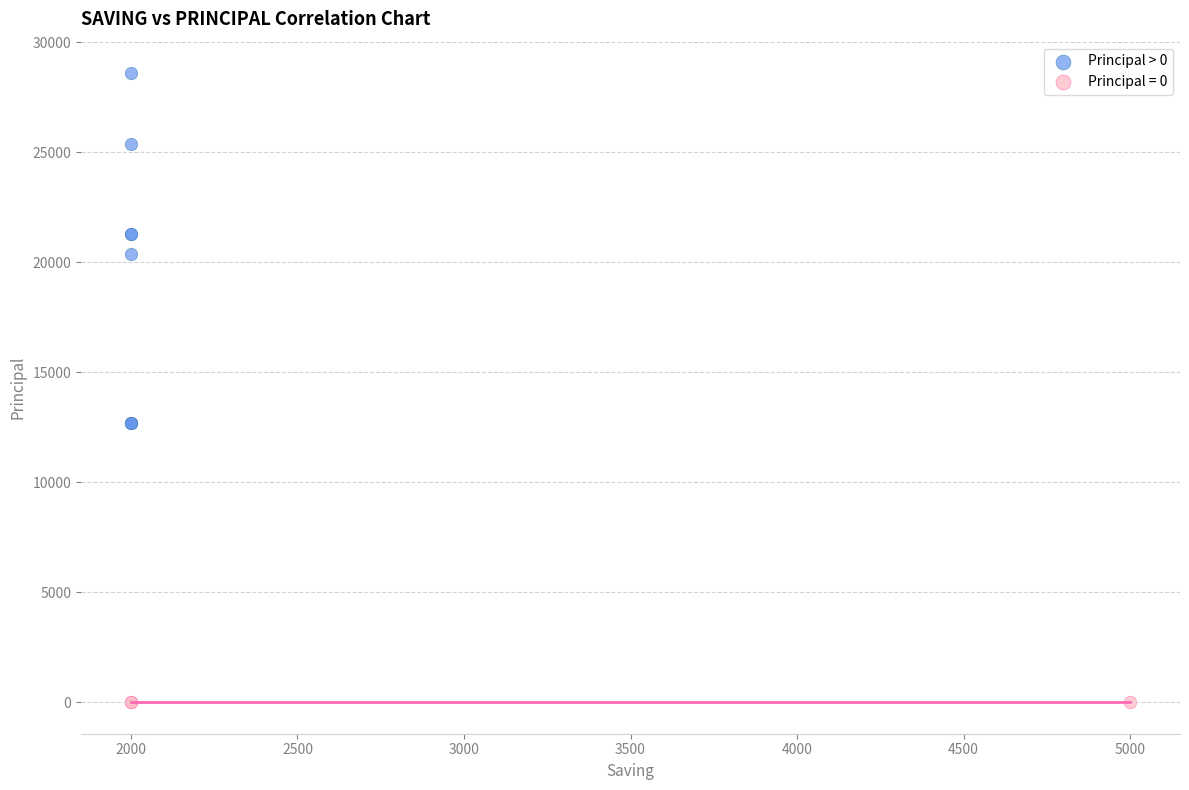

Which series contains the highest Y value?

Principal > 0